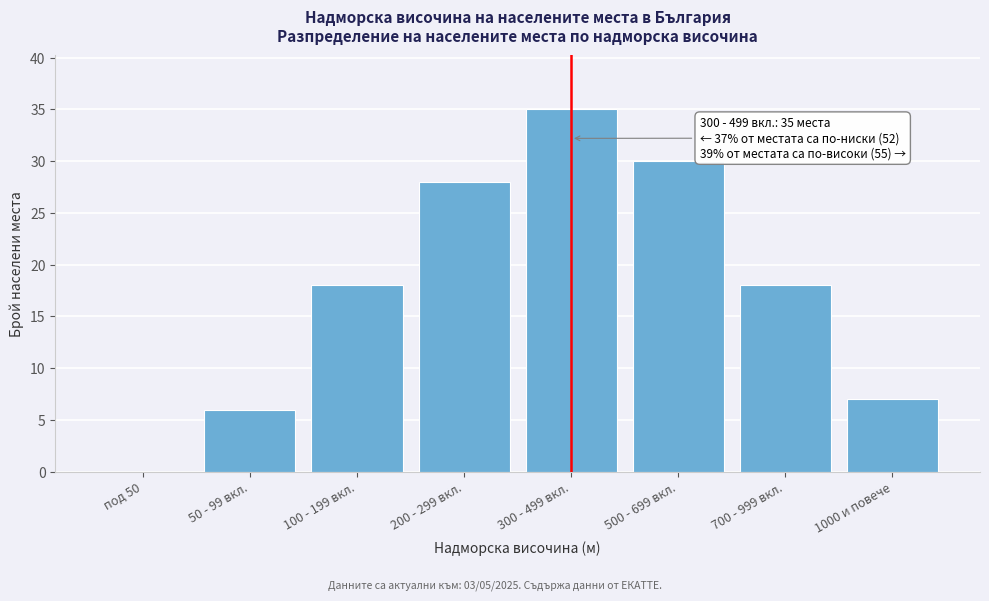

Reading left to right, extract all data points from this chart.

под 50=0	50 - 99 вкл.=6	100 - 199 вкл.=18	200 - 299 вкл.=28	300 - 499 вкл.=35	500 - 699 вкл.=30	700 - 999 вкл.=18	1000 и повече=7